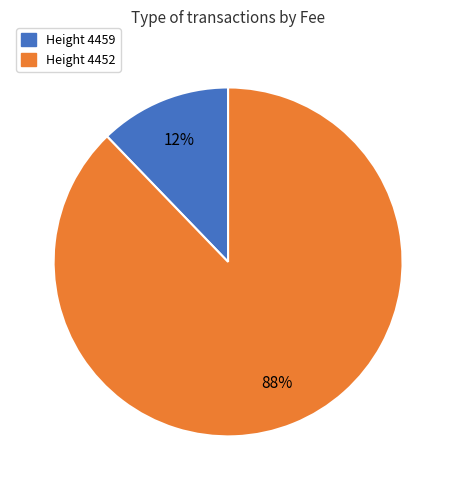

How many slices are in this pie chart?

2